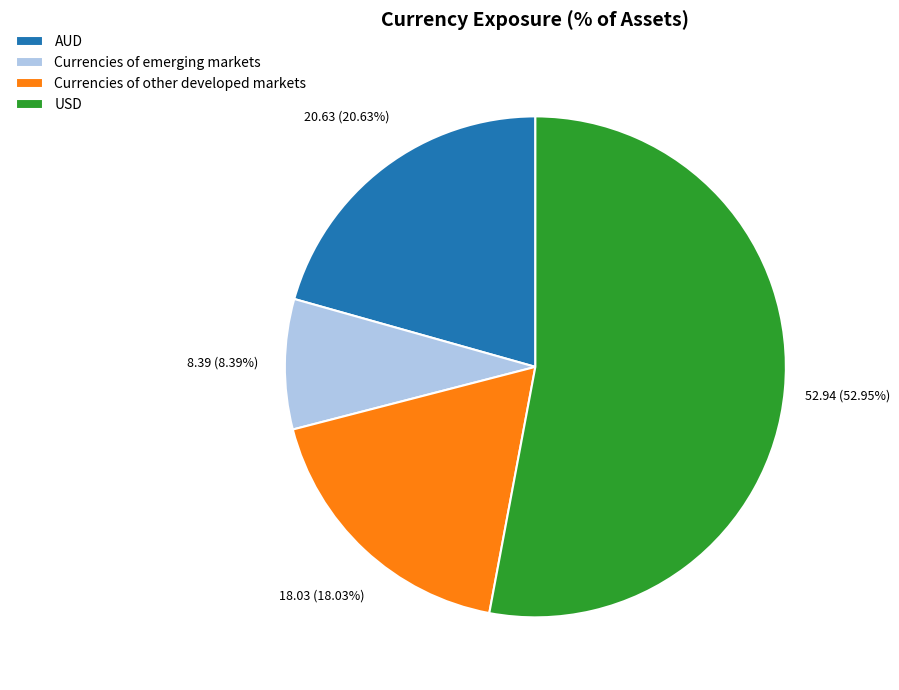

Which slice represents more than half of the pie?

USD